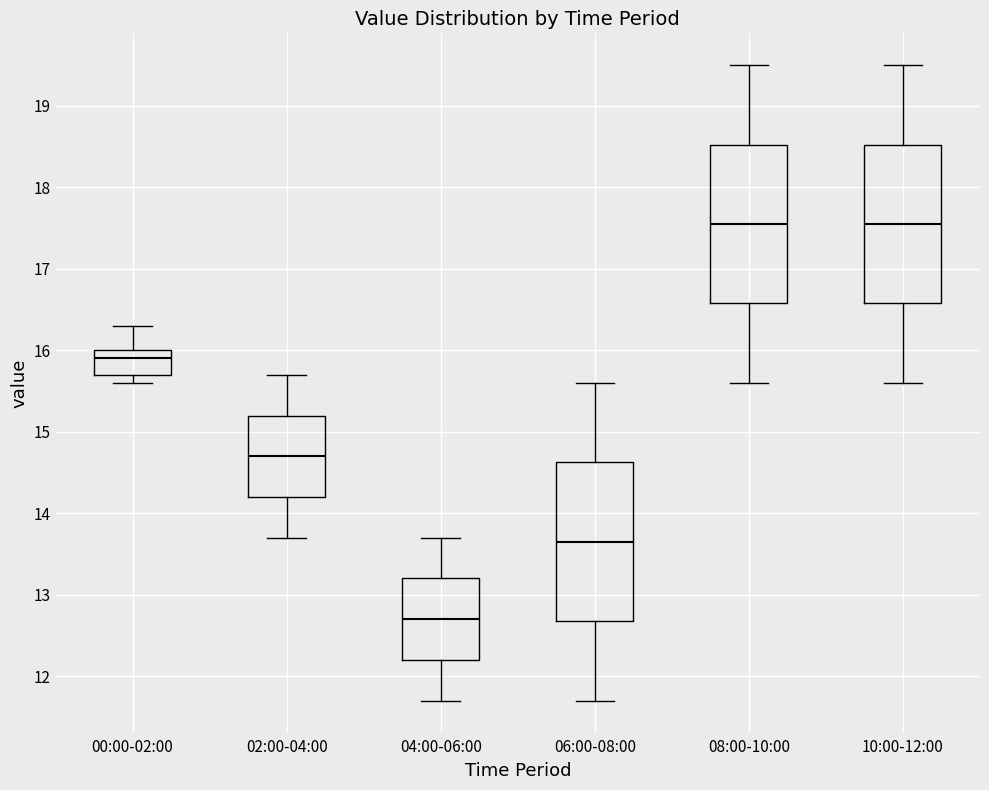

Where does the lower whisker of the box for 04:00-06:00 end on the y-axis? The values are not printed on the chart, so give them approximately, as read against the axis.

11.7